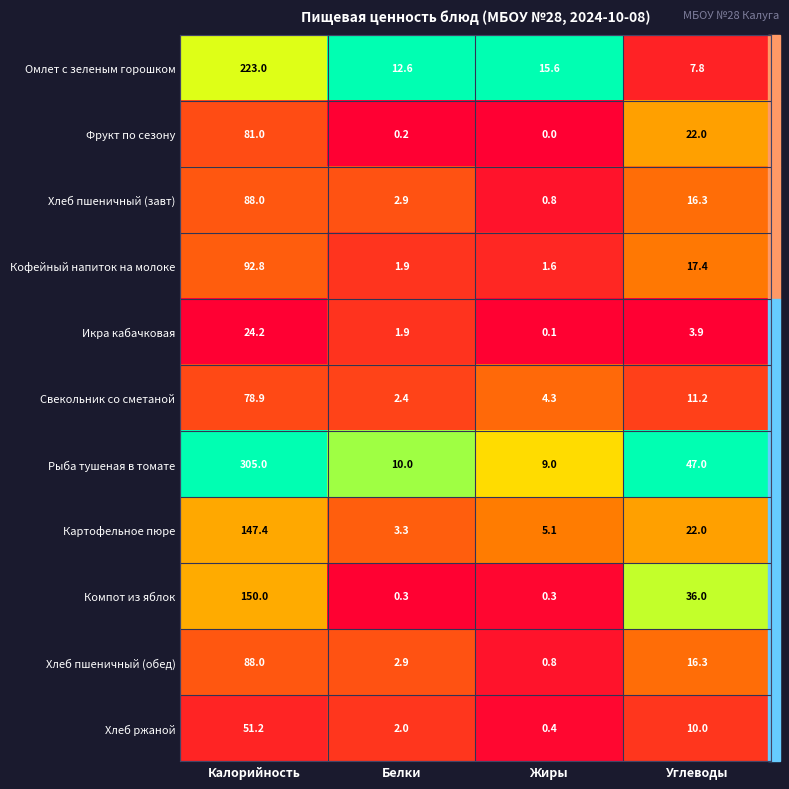

How many categories are shown in the chart?

4